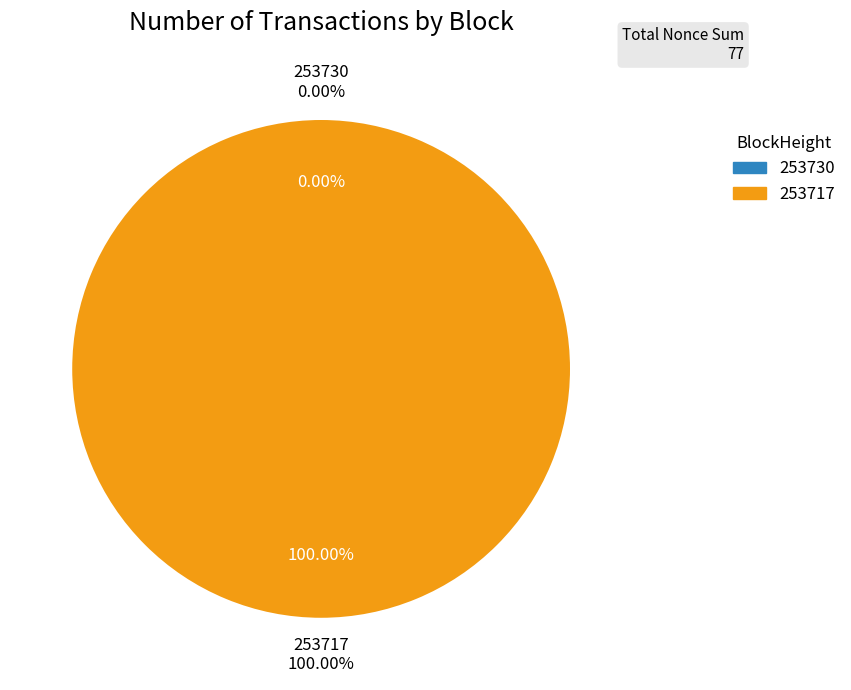

Rank the categories by value from lowest to highest.

253730, 253717